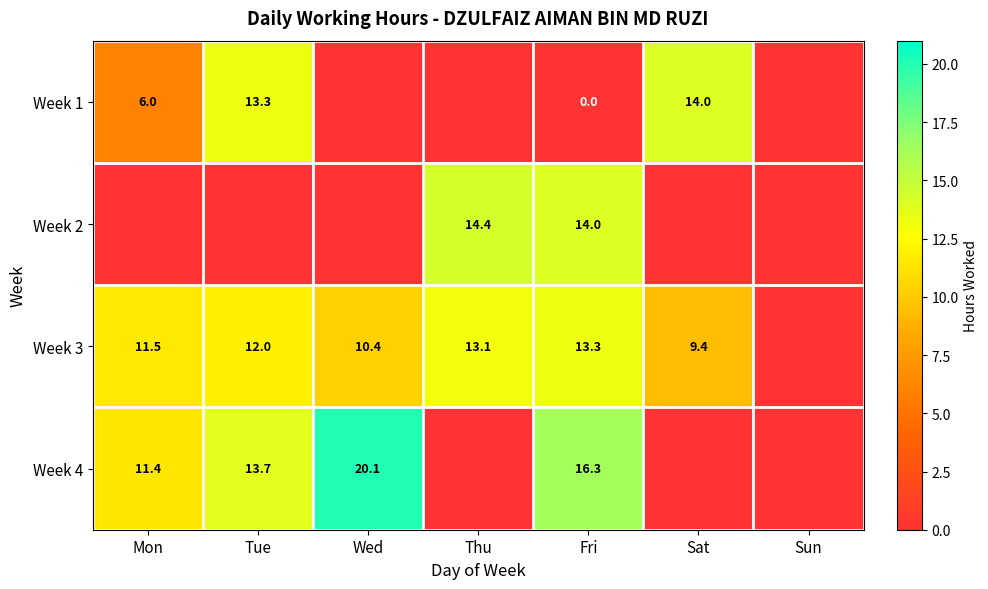

What is the maximum value shown in the chart?

20.1